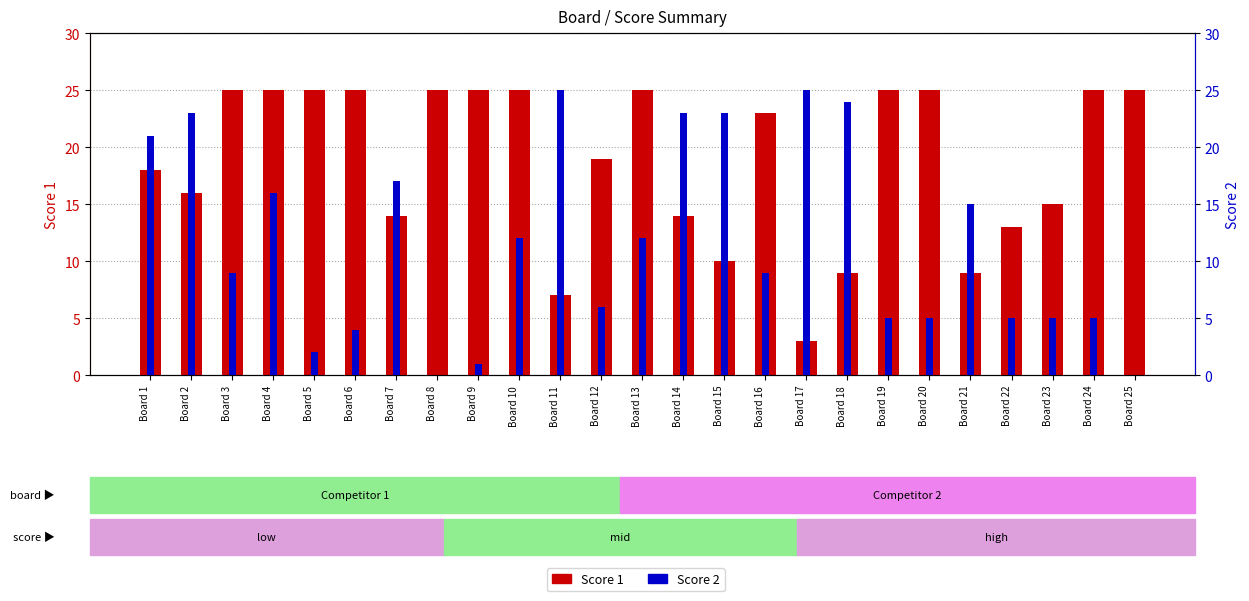

How many data points in Score 2 are above 9?

12